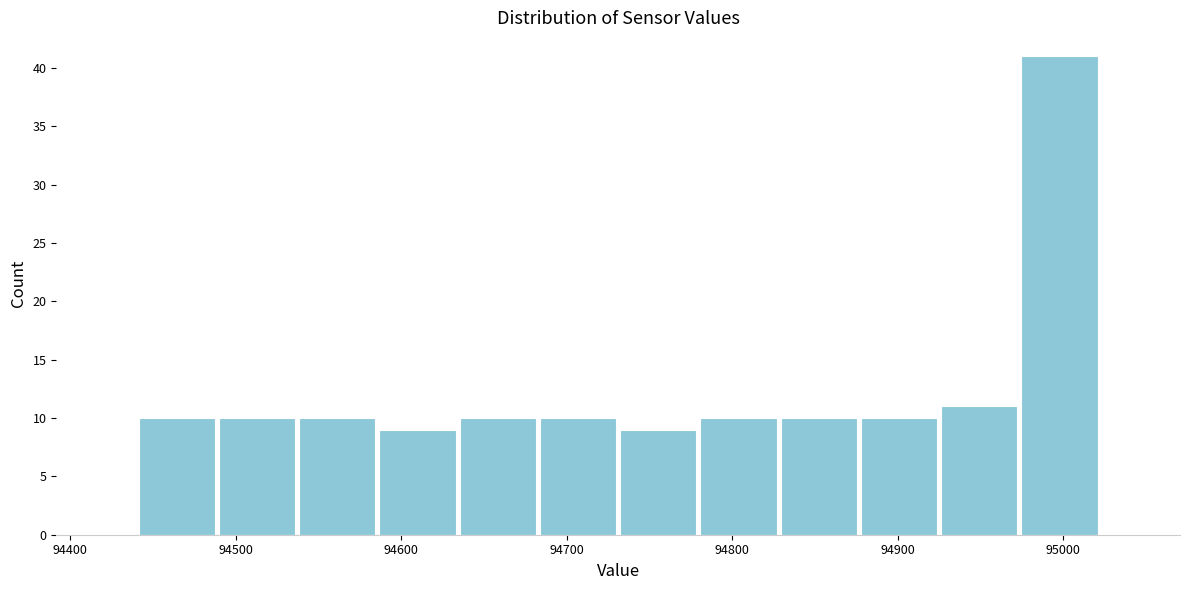

Reading left to right, transcribe this chart: for each bar, give the range it covers on the x-axis and its height. Neither the bar edges nor the heights are printed on the chart, so give them approximately, as read against the axes.

94440 to 94490: 10
94490 to 94540: 10
94540 to 94590: 10
94590 to 94630: 9
94630 to 94680: 10
94680 to 94730: 10
94730 to 94780: 9
94780 to 94830: 10
94830 to 94880: 10
94880 to 94930: 10
94930 to 94970: 11
94970 to 95020: 41